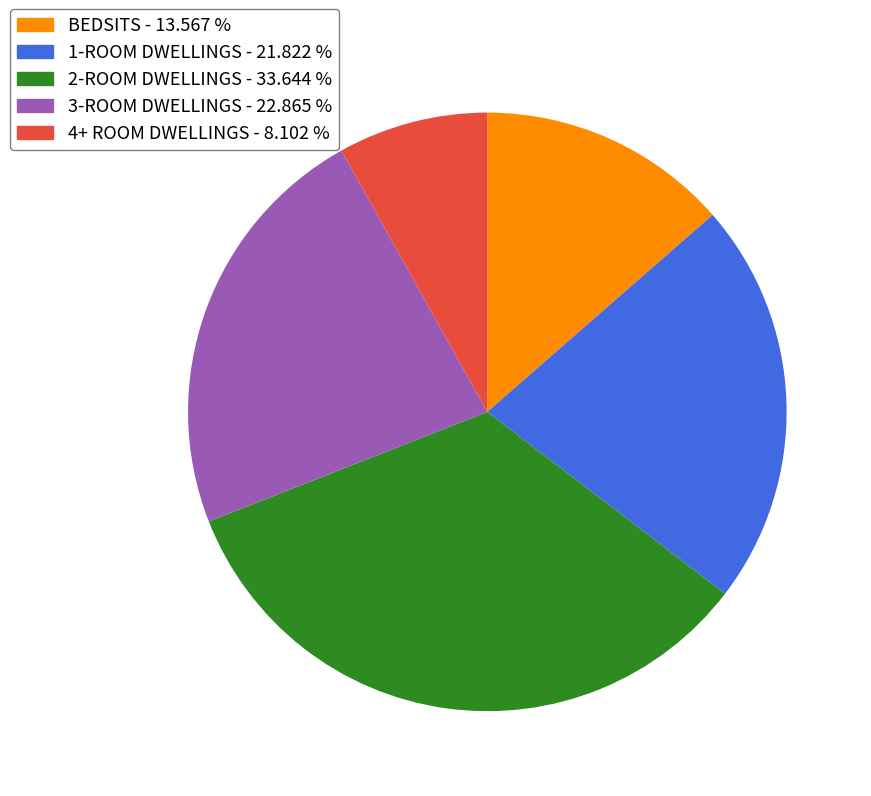

What is the smallest slice in the pie chart?

4+ ROOM DWELLINGS